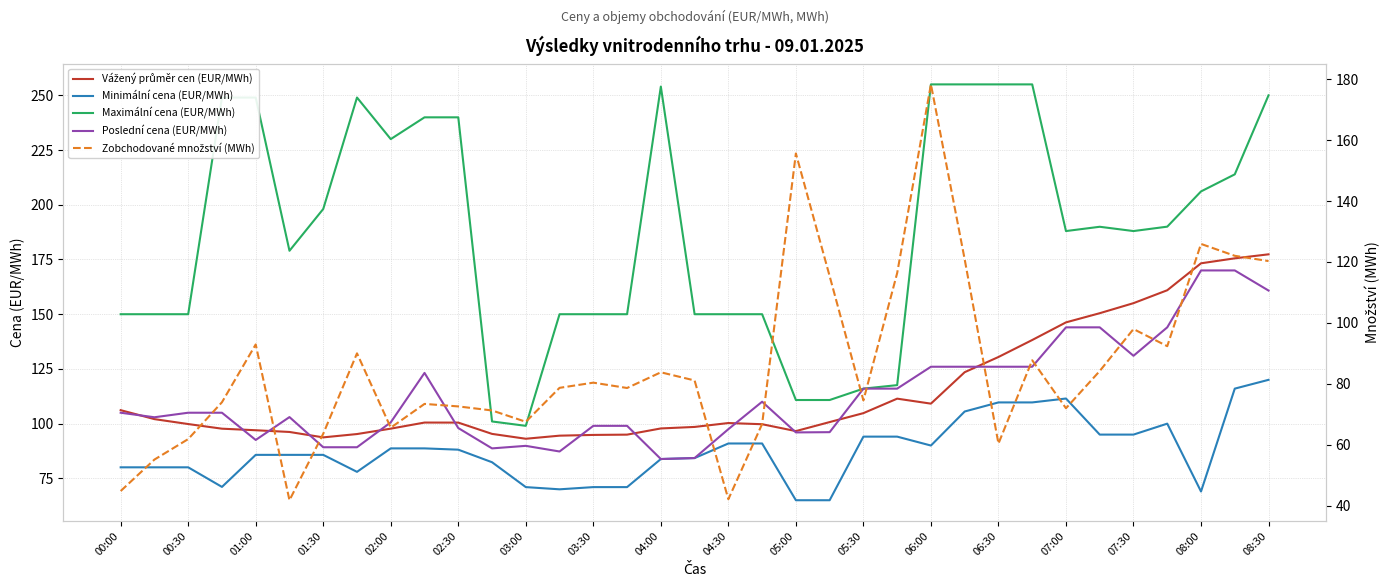

At how many categories does at least one series exceed 81?

35